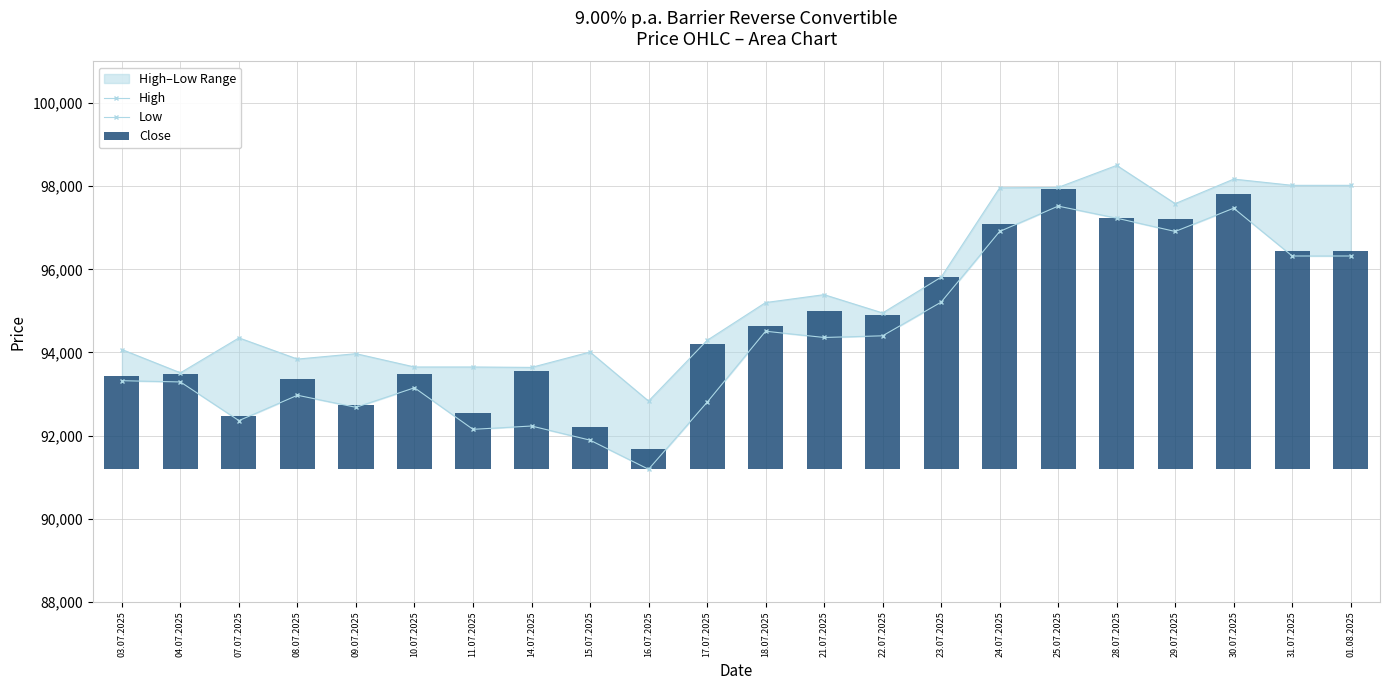

Is it true that Low equals 96910 at 24.07.2025?

True